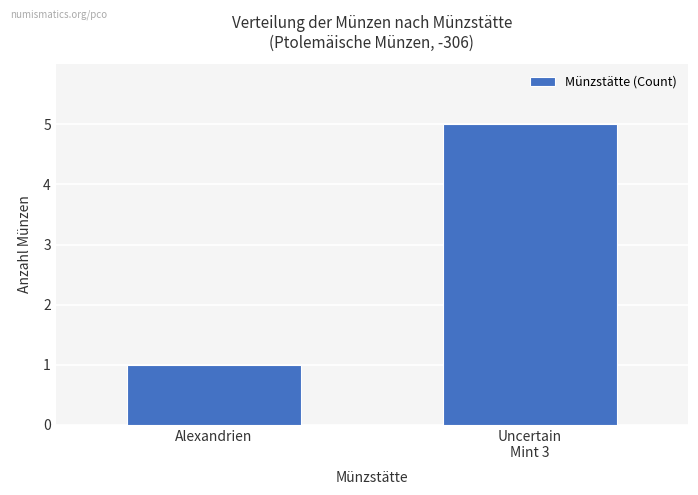

Rank the categories by value from lowest to highest.

Alexandrien, Uncertain
Mint 3